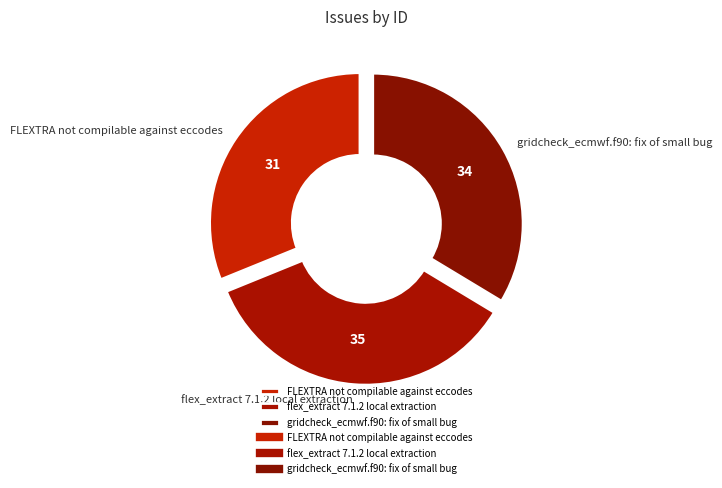

Between flex_extract 7.1.2 local extraction and FLEXTRA not compilable against eccodes, which is larger?

flex_extract 7.1.2 local extraction